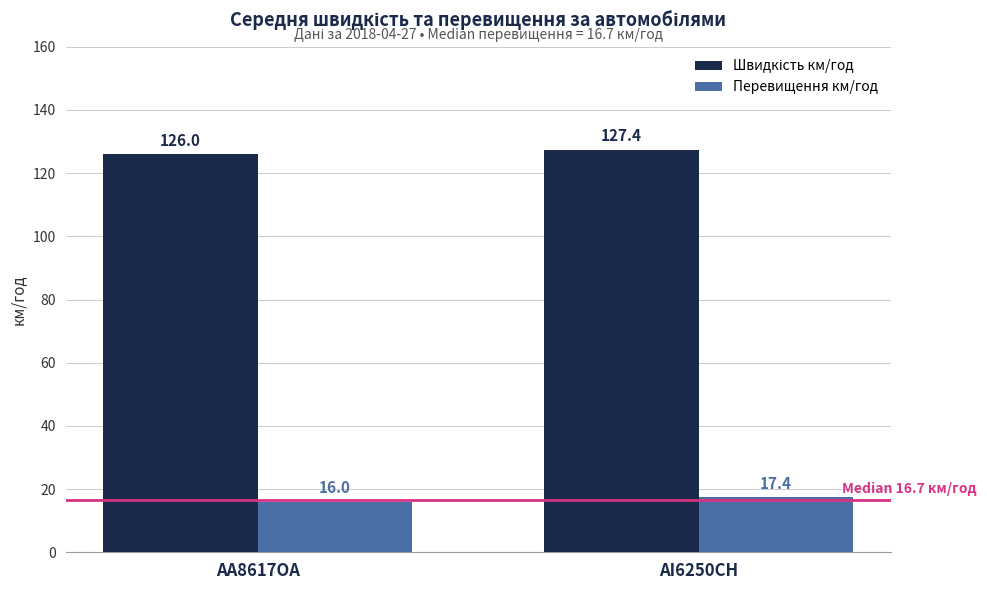

Are the bars horizontal?

No